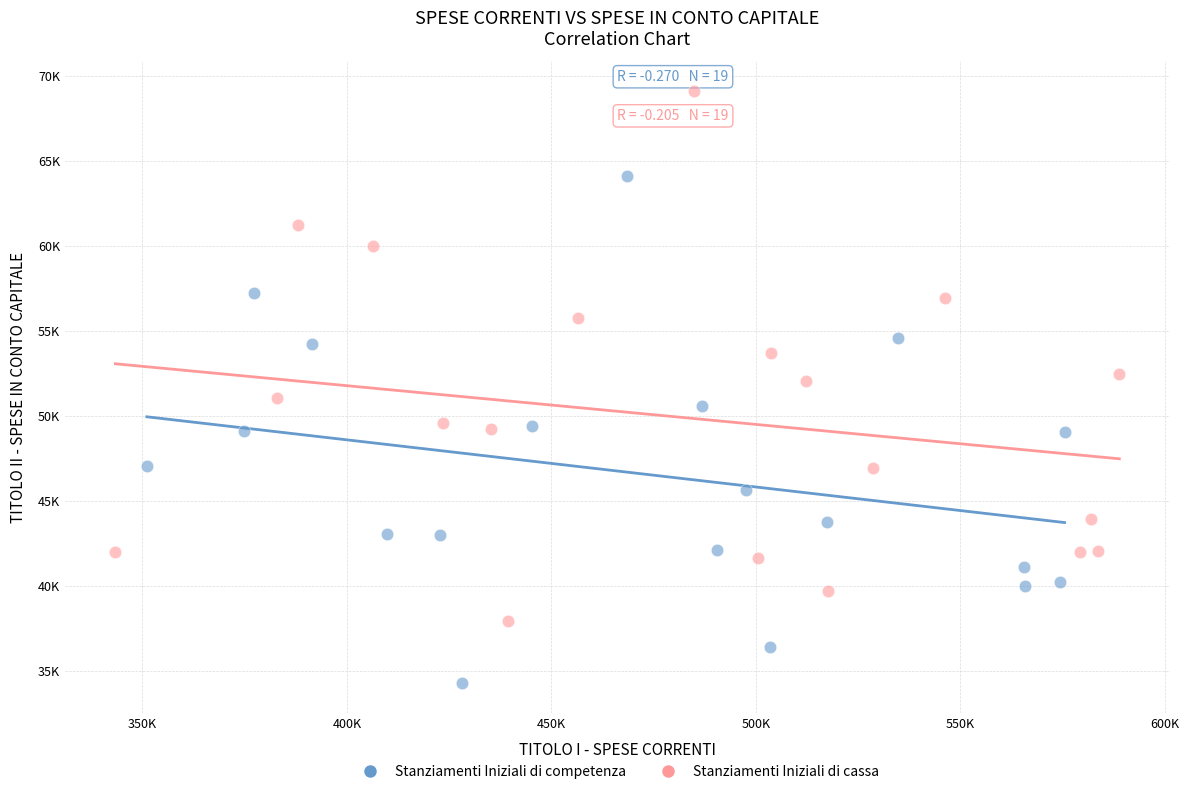

What are all the series names shown in the legend?

Stanziamenti Iniziali di competenza, Stanziamenti Iniziali di cassa